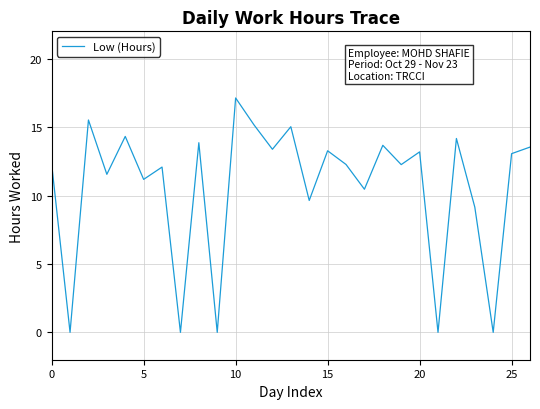

What is the greatest value displayed?

17.1